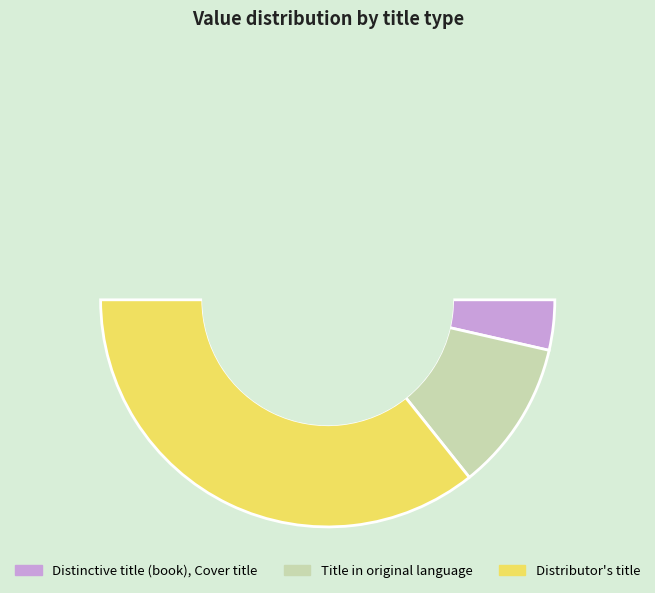

What is the smallest slice in the pie chart?

Distinctive title (book), Cover title